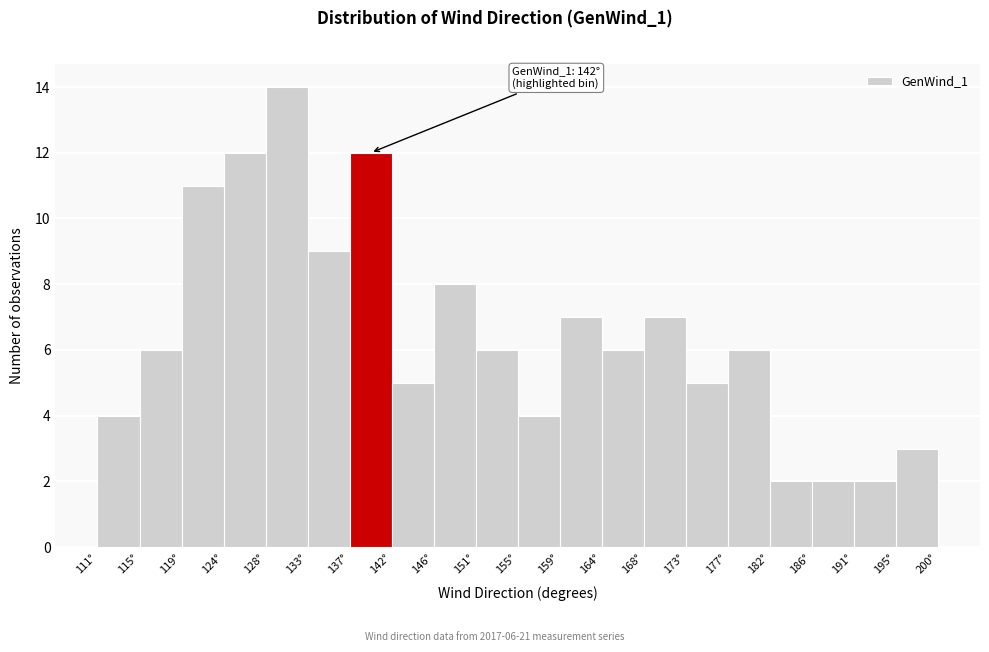

Which range on the x-axis has the tallest bar?

128.80 to 133.25